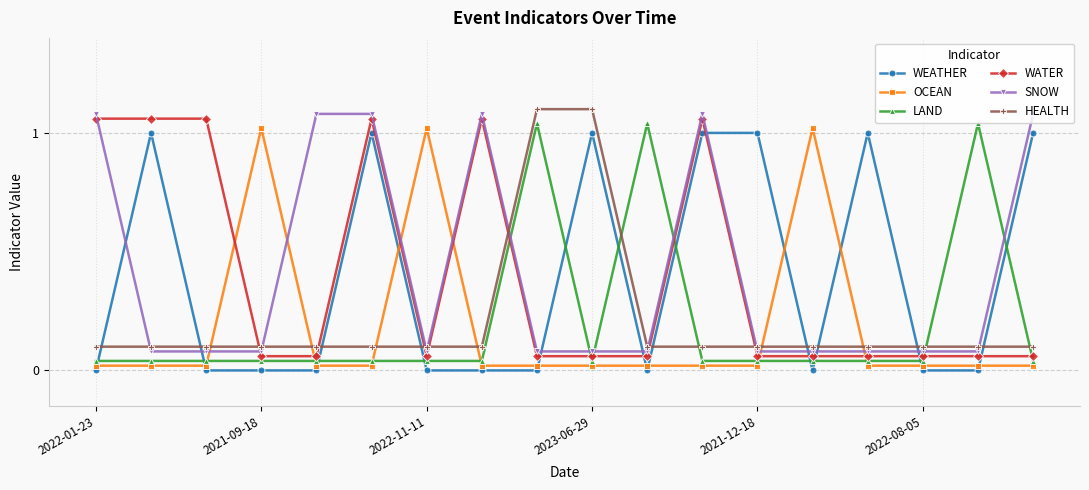

Is this an area chart (filled region under the line)?

No